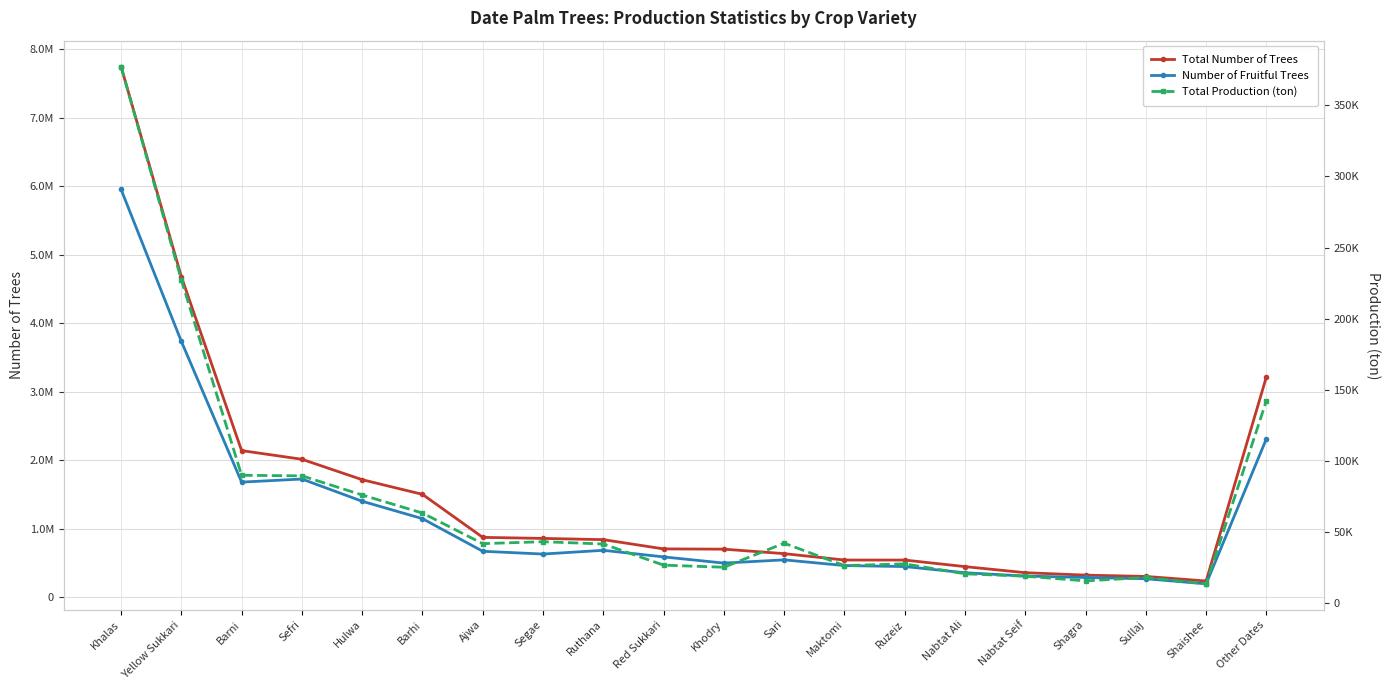

Reading right to left, what are all the values shown in this chart?

Total Number of Trees: 3219653.0	239913.0	306650.0	325692.0	361152.0	449872.0	545550.0	545833.0	639062.0	704428.0	708182.0	843337.0	861290.0	876413.0	1503854.0	1717625.0	2015649.0	2141980.0	4679594.0	7743878.0
Number of Fruitful Trees: 2315038.0	198278.0	272748.0	291164.0	312125.0	360356.0	450750.0	465201.0	548527.0	501342.0	591629.0	687834.0	633113.0	673694.0	1149366.0	1403091.0	1727381.0	1682219.0	3735247.0	5952402.0
Total Production (ton): 142352.0	13578.9	18085.9	15685.3	18966.7	20638.7	27632.3	26411.4	42173.0	25248.8	26747.0	41596.8	43209.3	41859.1	63369.7	76047.1	89520.9	89893.5	227252.9	377237.0